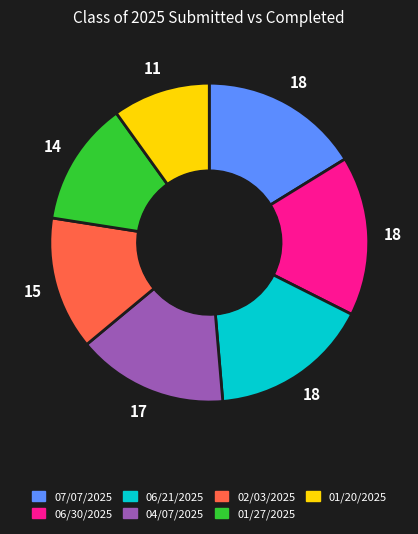

Which category has the smallest portion of the pie?

01/20/2025